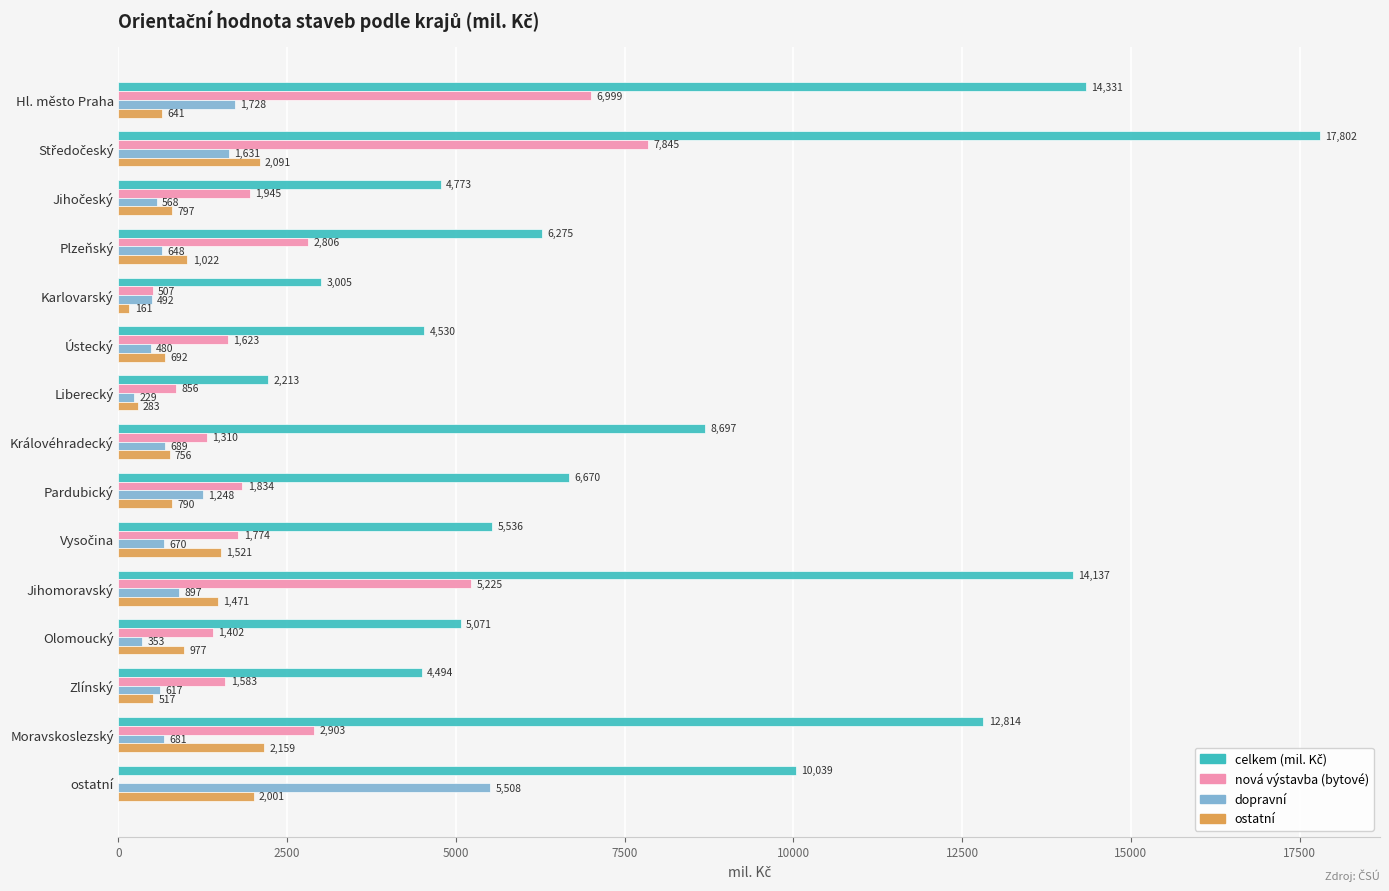

Is it true that ostatní equals 517 at Zlínský?

True